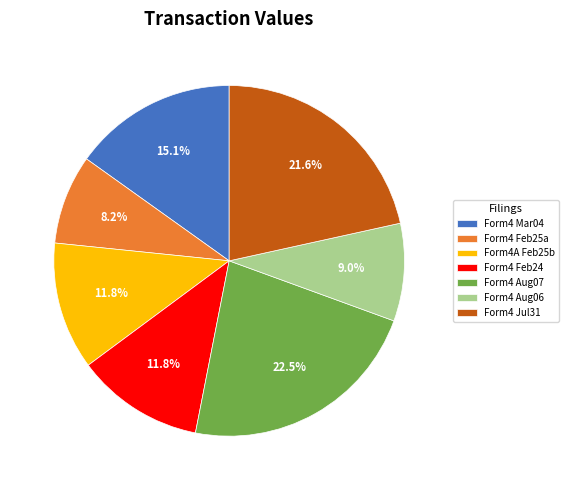

What portion of the pie excludes Form4 Mar04?

84.9%